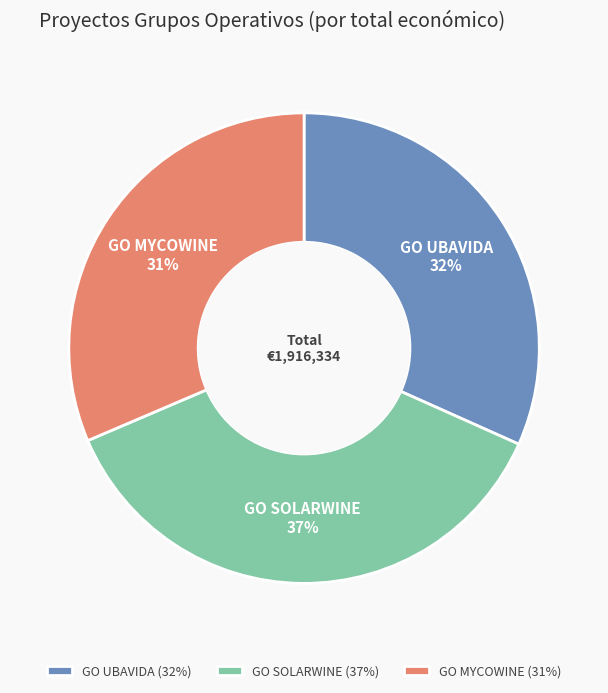

What percentage is the GO MYCOWINE slice, to the nearest percent?

31%